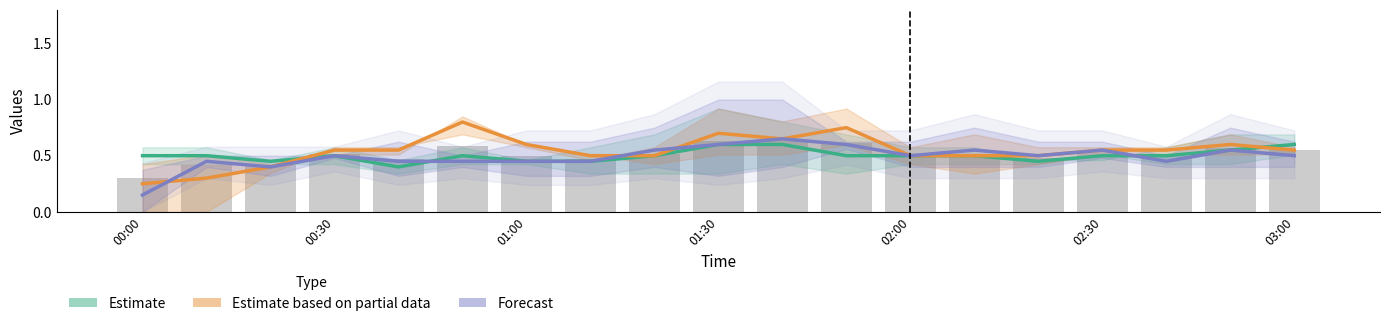

What is the average value of the Forecast series?

0.5